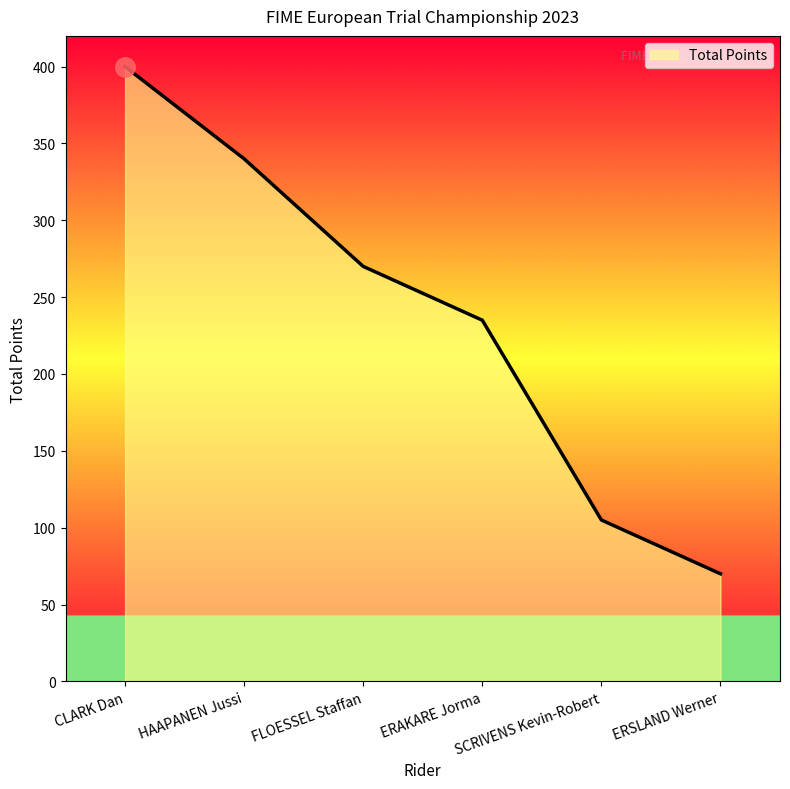

List the labels in order of value, largest first.

CLARK Dan, HAAPANEN Jussi, FLOESSEL Staffan, ERAKARE Jorma, SCRIVENS Kevin-Robert, ERSLAND Werner